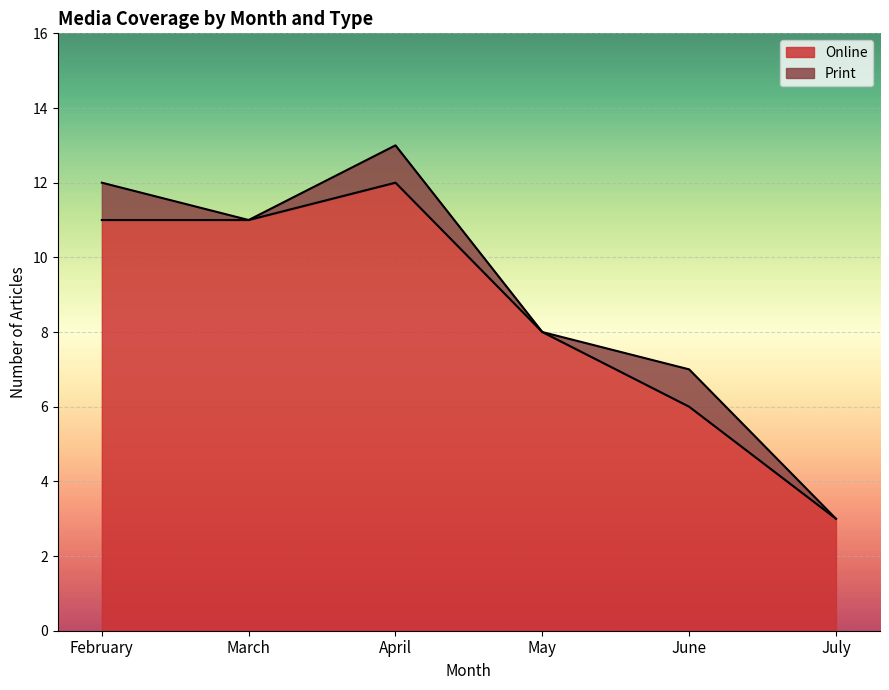

Where is the data nearest to the value 7?

May